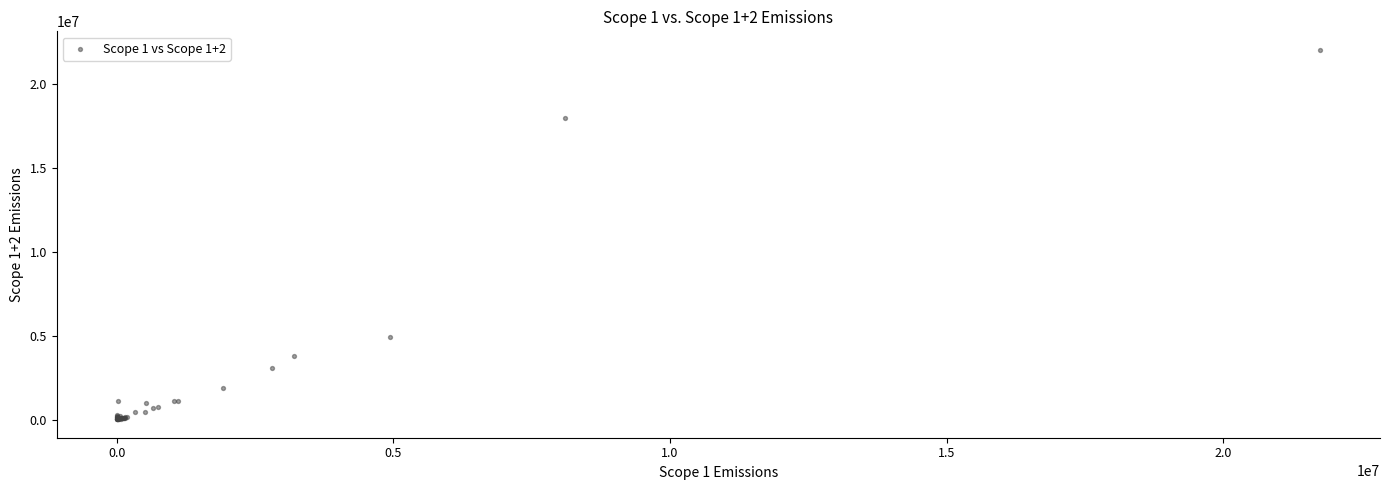

What Y value in the scatter plot is closest to 11047689?

4973038